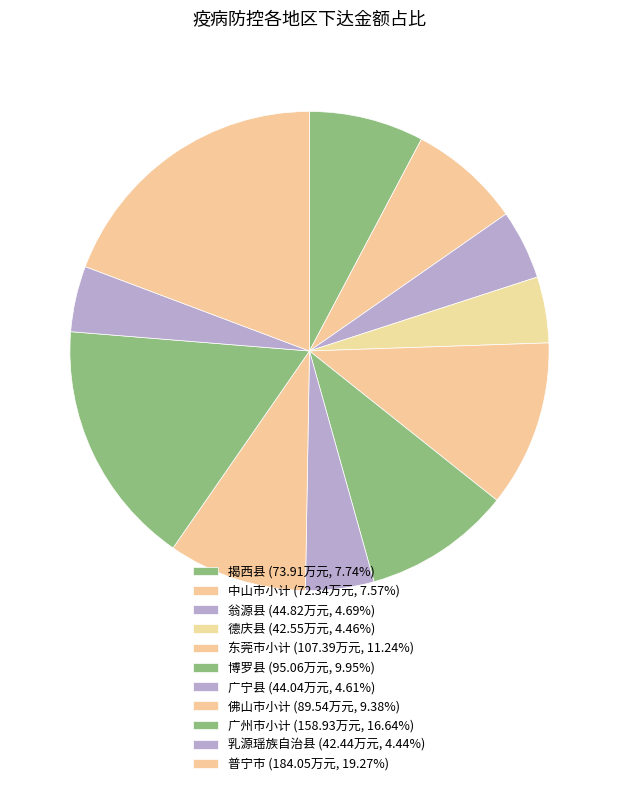

What is the total percentage of 德庆县 and 博罗县?

14.4%